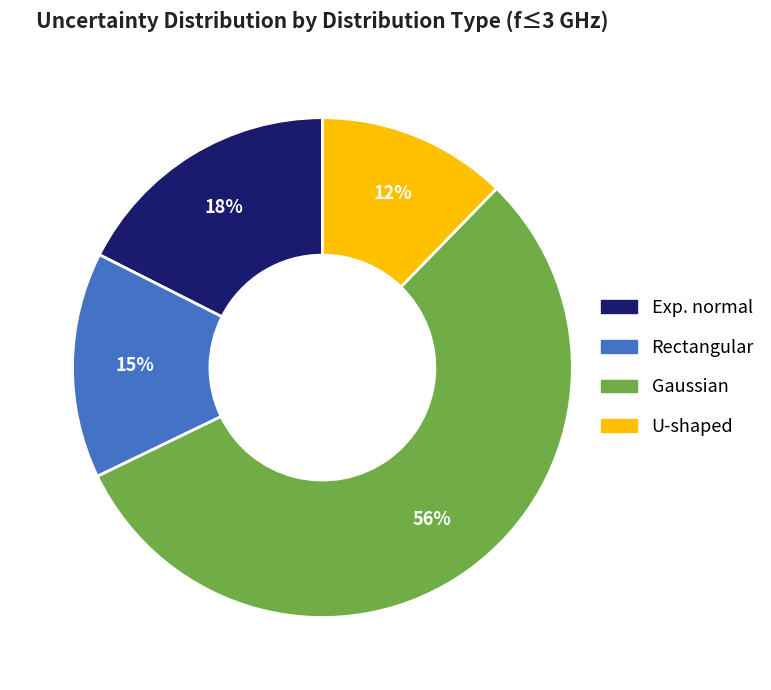

To the nearest percent, what percentage of the pie is U-shaped?

12%